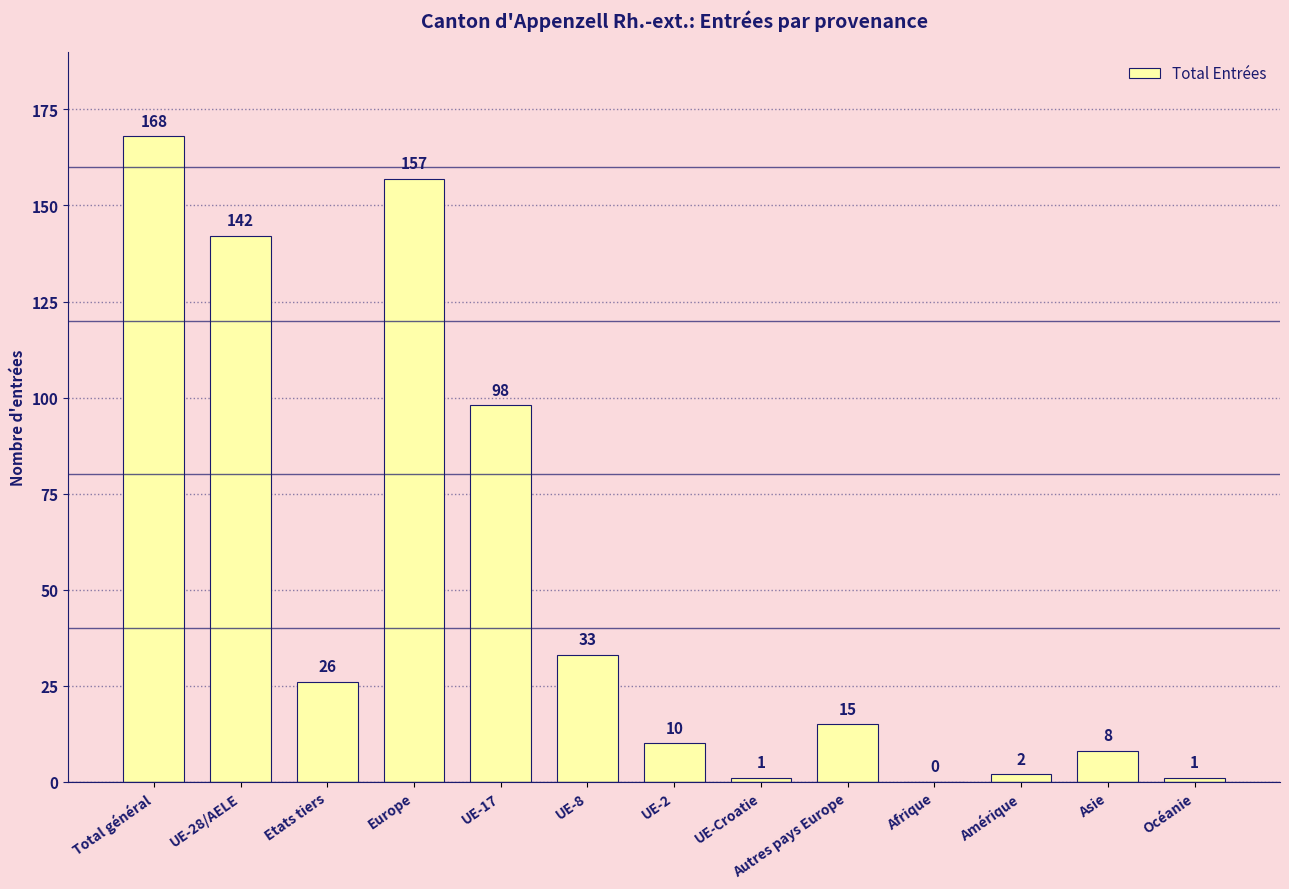

How many data points does each series have?

13